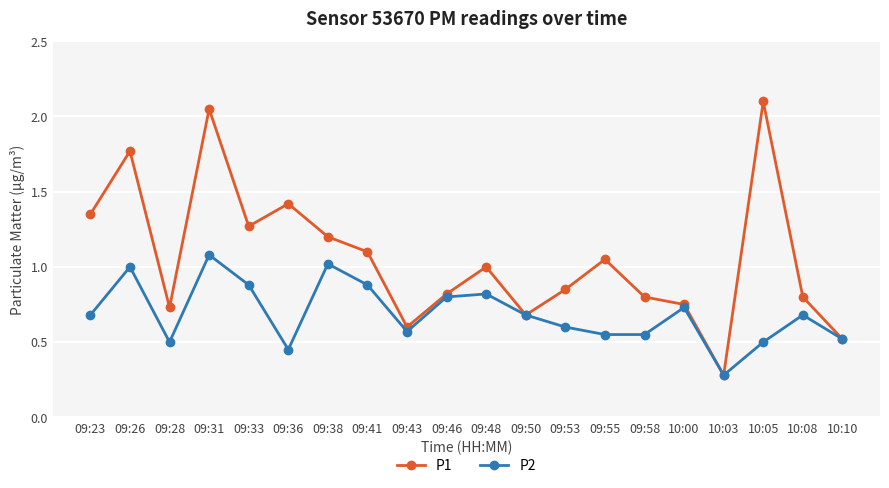

Which category has the highest value across all series?

10:05